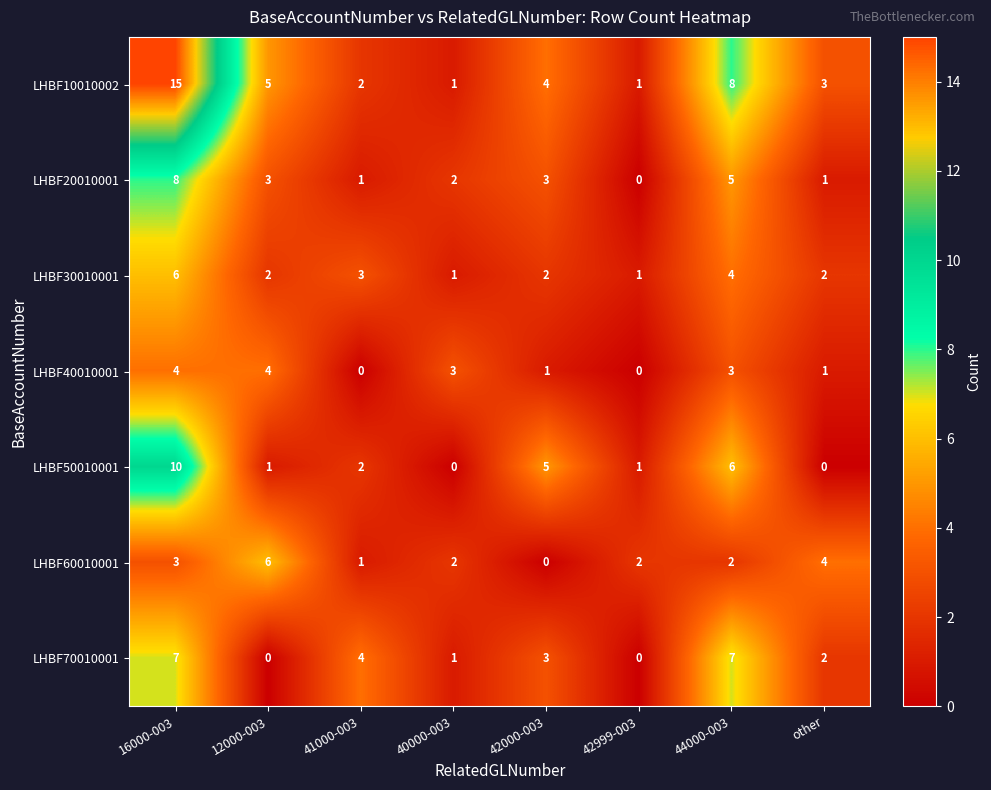

At 12000-003, list the series in order from largest to smallest.

LHBF60010001, LHBF10010002, LHBF40010001, LHBF20010001, LHBF30010001, LHBF50010001, LHBF70010001